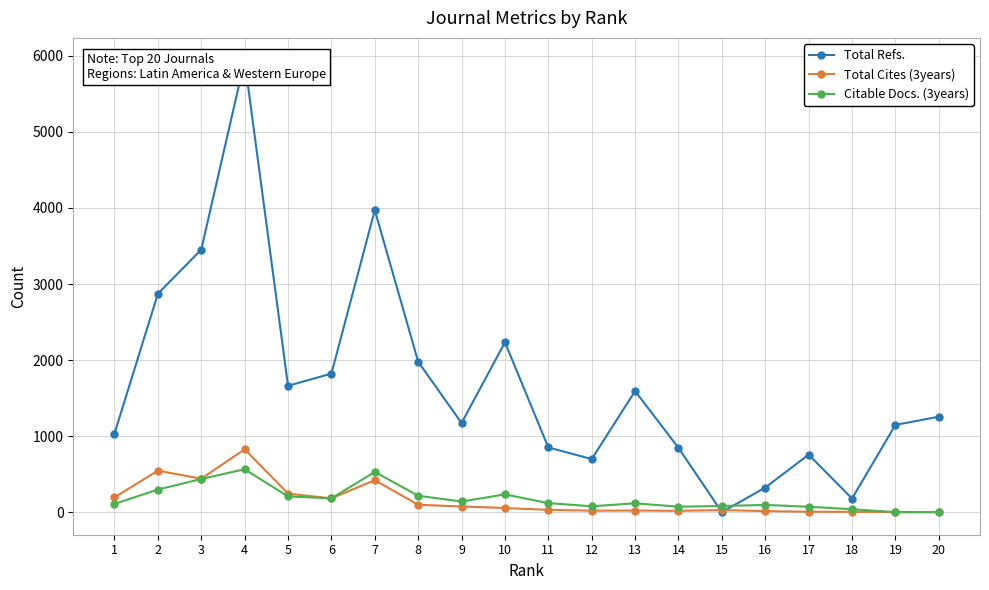

In Total Refs., how many points are lower than both neighbors (excluding endpoints)?

5